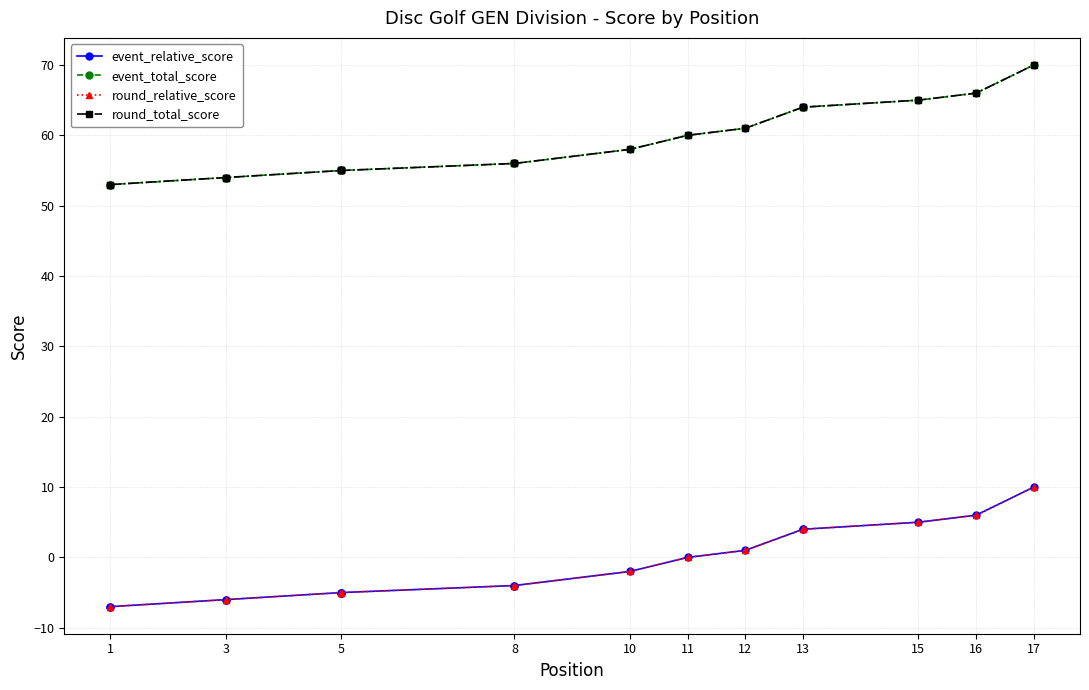

How many lines are shown in the chart?

4